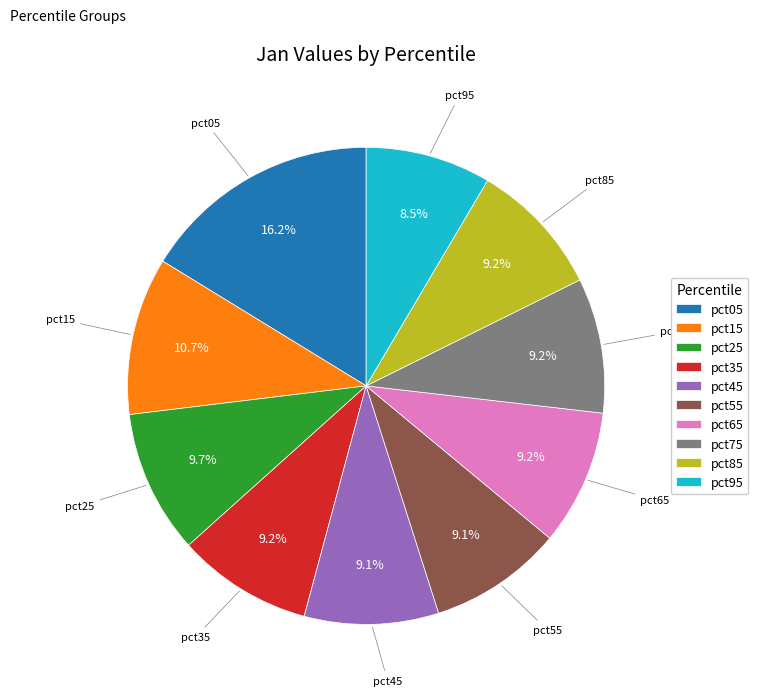

The pct35 slice represents 19% of the pie. True or false?

False